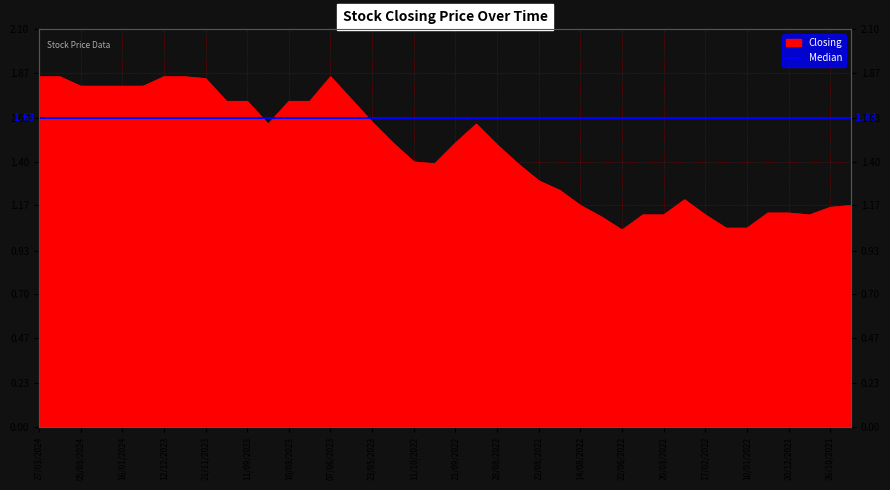

How many interior local valleys (lower than both neighbors) does the data have?

4